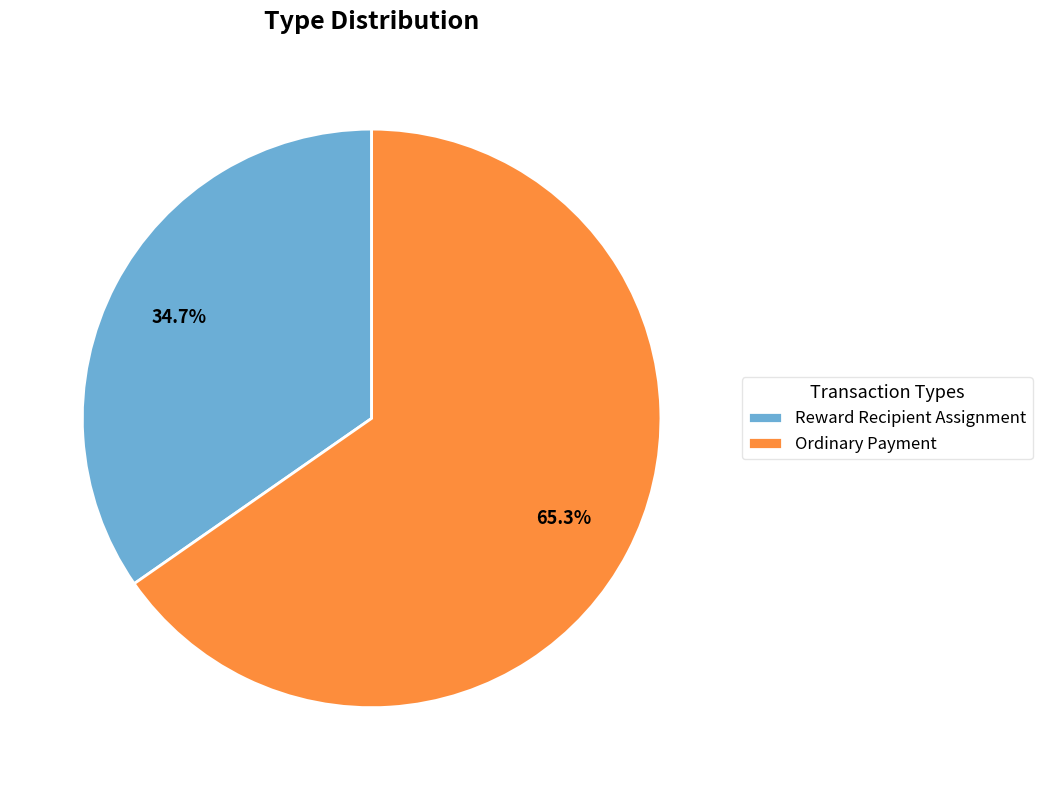

How many slices are in this pie chart?

2